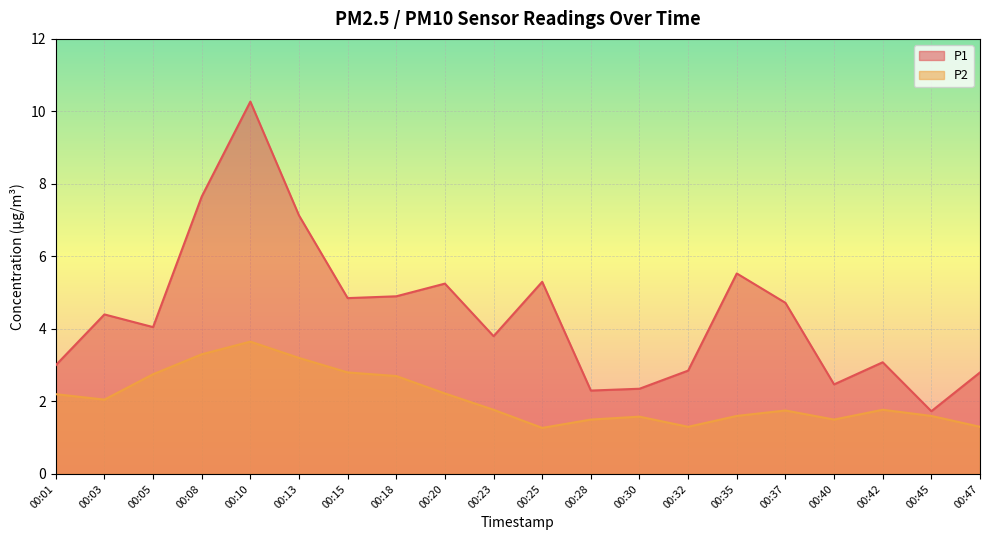

Does the chart display data point markers on the line(s)?

No